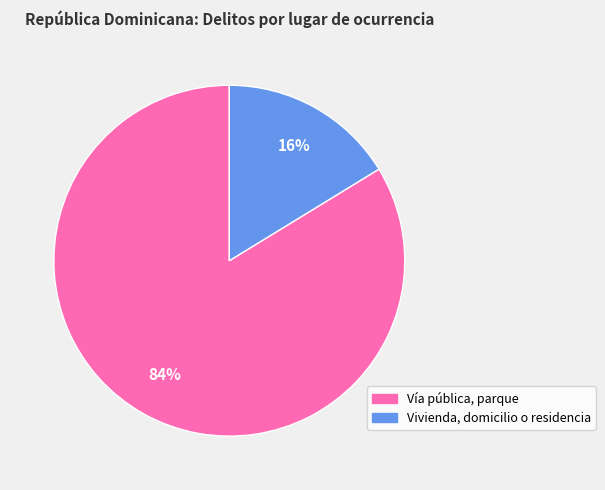

To the nearest percent, what is the combined percentage of Vía pública, parque and Vivienda, domicilio o residencia?

100%